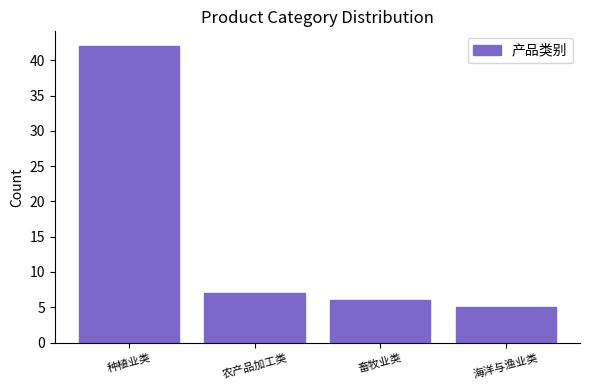

Reading left to right, transcribe all the data shown in this chart.

42	7	6	5